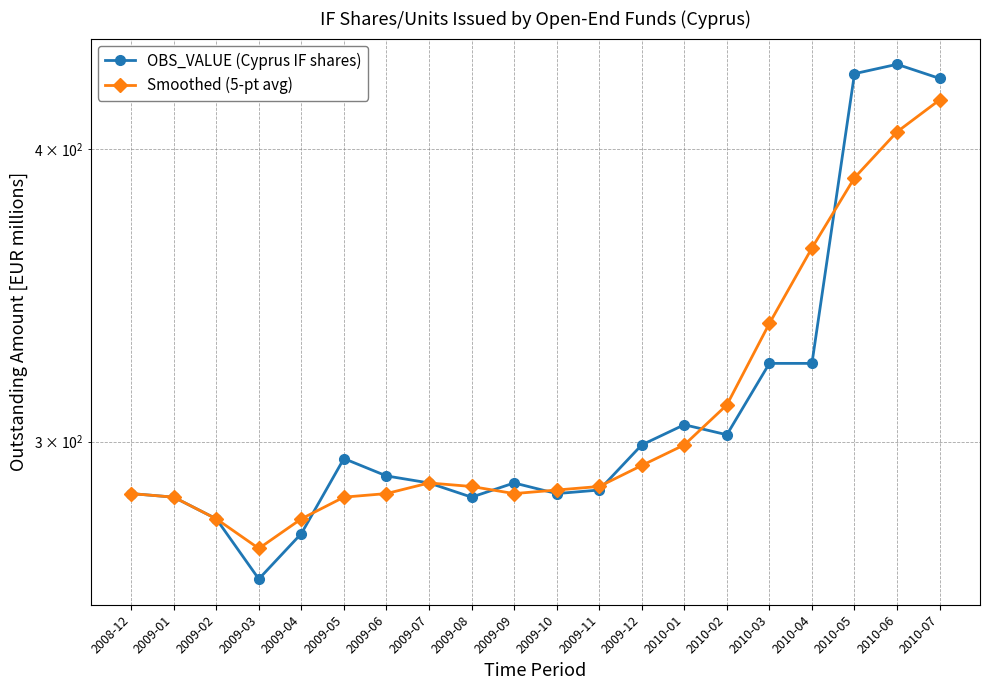

The value of OBS_VALUE (Cyprus IF shares) at 2010-06 is 688. True or false?

False